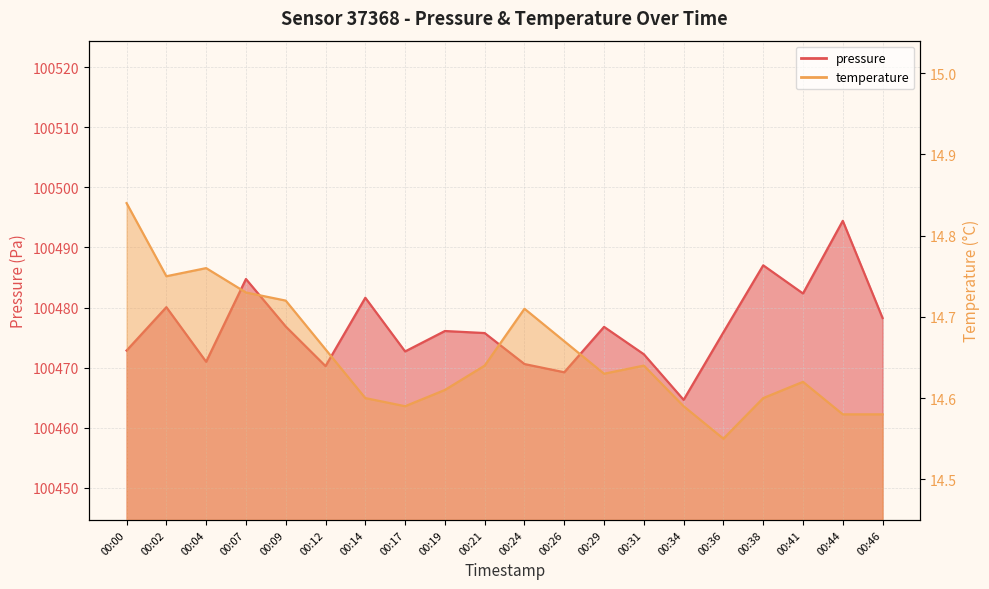

At which label is temperature closest to 14?

00:36